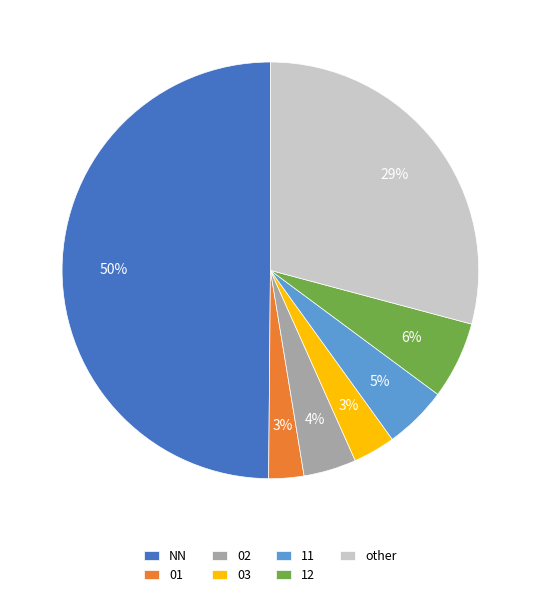

Is 02 the majority of the pie?

No